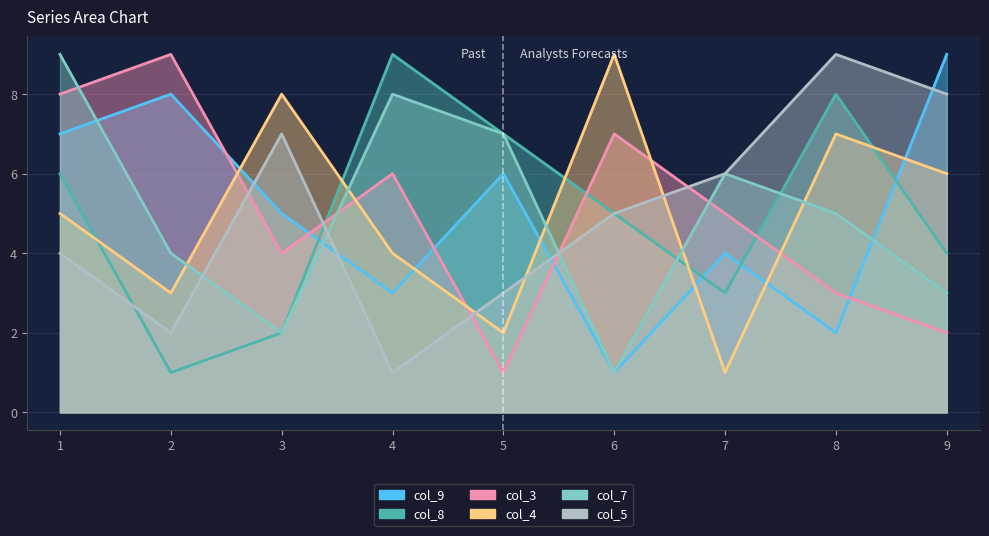

What is the difference between the maximum and minimum values in the col_4 series?

8